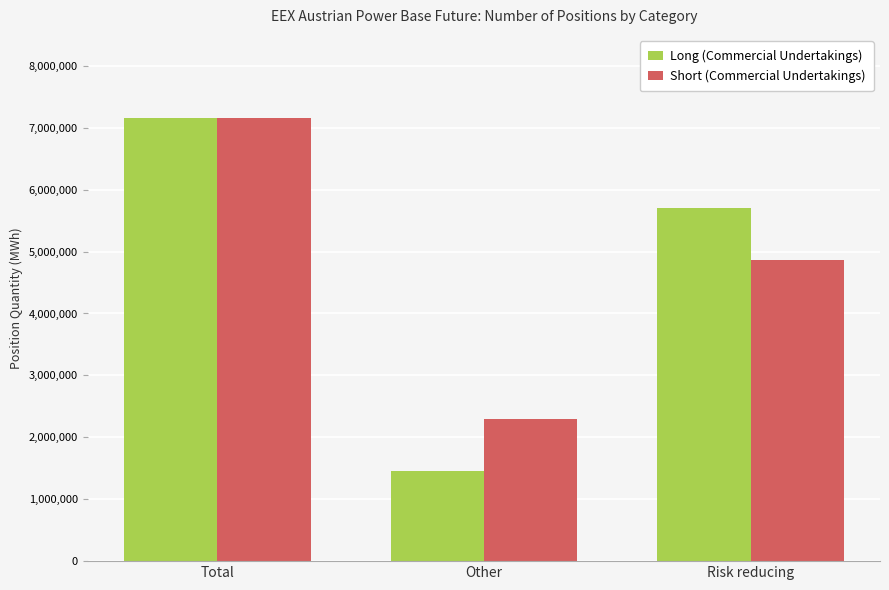

Is the value of Short (Commercial Undertakings) at Risk reducing greater than the value of Long (Commercial Undertakings) at Other?

Yes